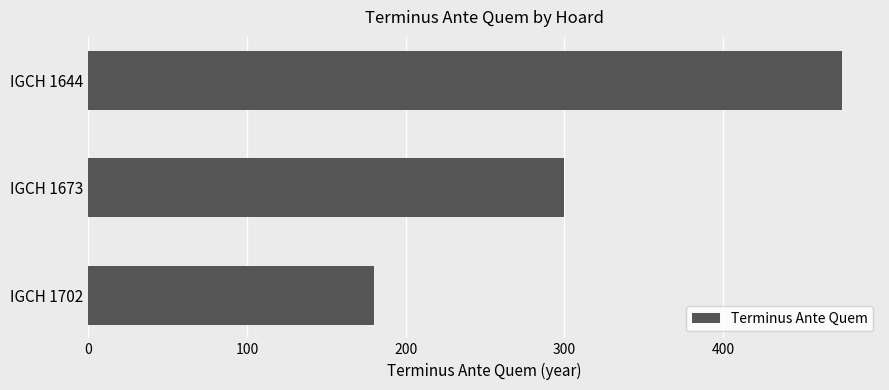

Is it true that the value at IGCH 1673 is 300?

True